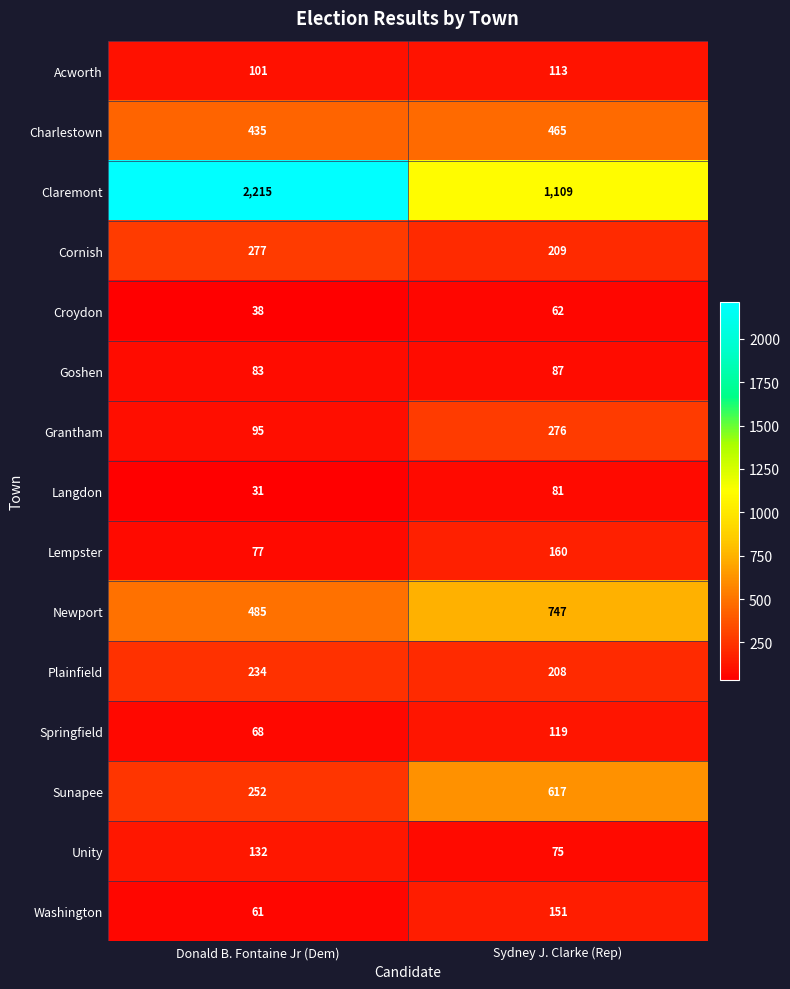

Which series changed the most between Donald B. Fontaine Jr (Dem) and Sydney J. Clarke (Rep)?

Claremont